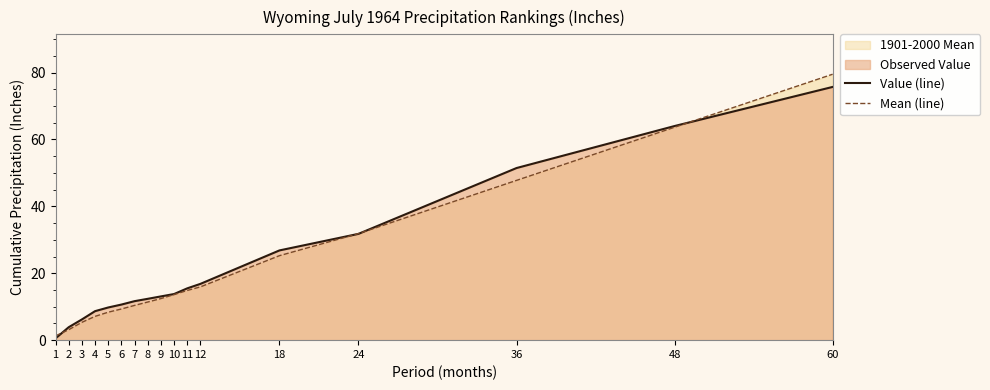

Is the value of Mean (line) at 2 greater than the value of Value (line) at 9?

No